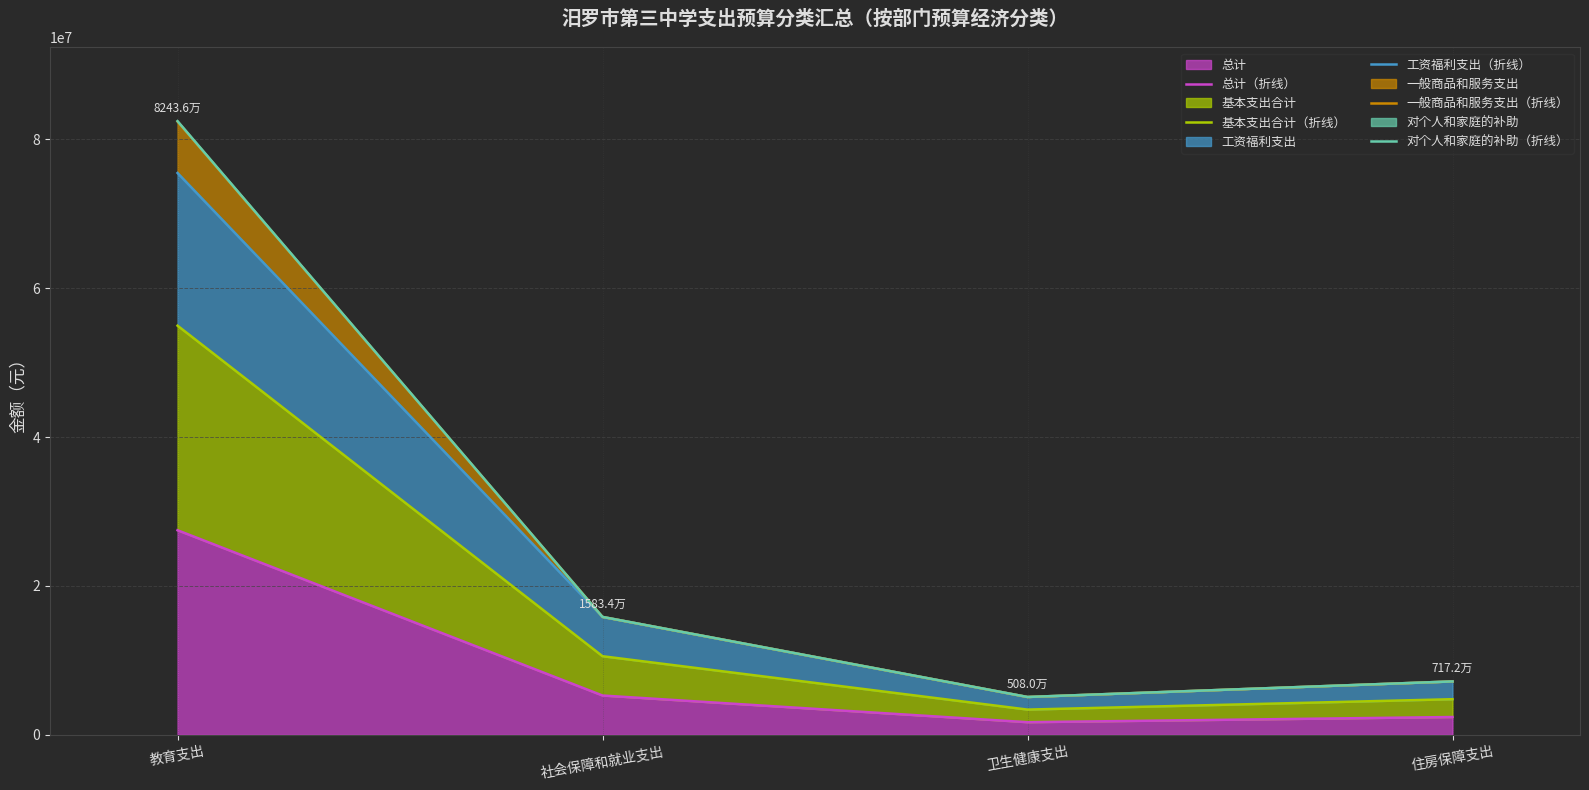

True or false: 工资福利支出（折线） has a value of 10171709.5 at 住房保障支出.

False